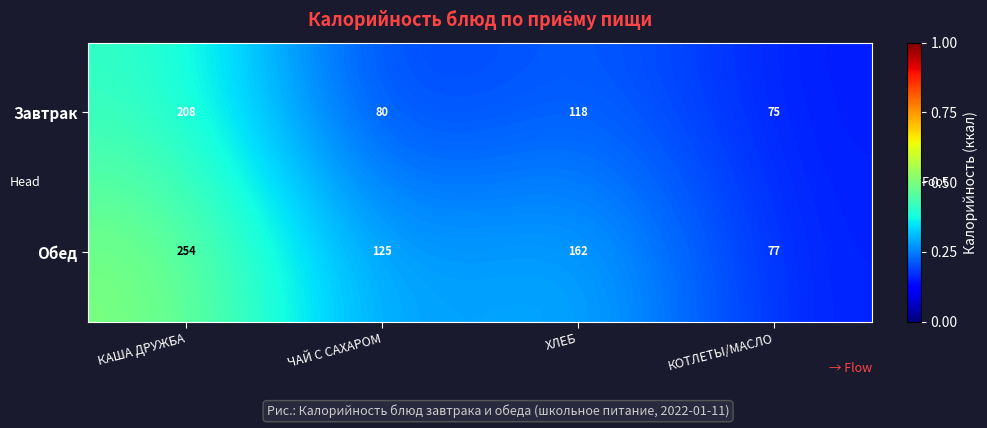

What is the difference between the second highest and minimum values in the Завтрак series?

43